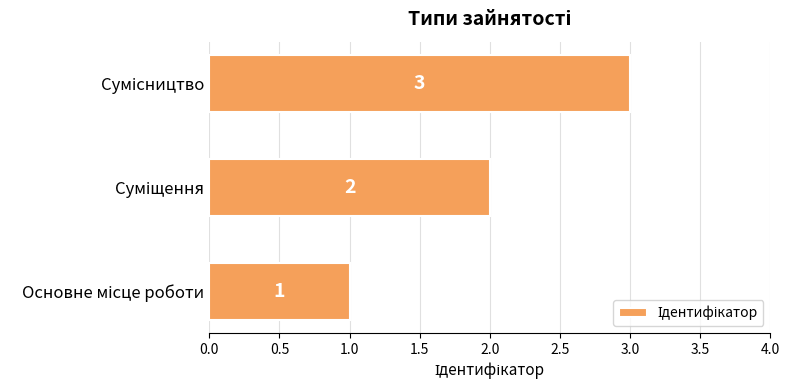

Count the values in the range 1 to 3.

3